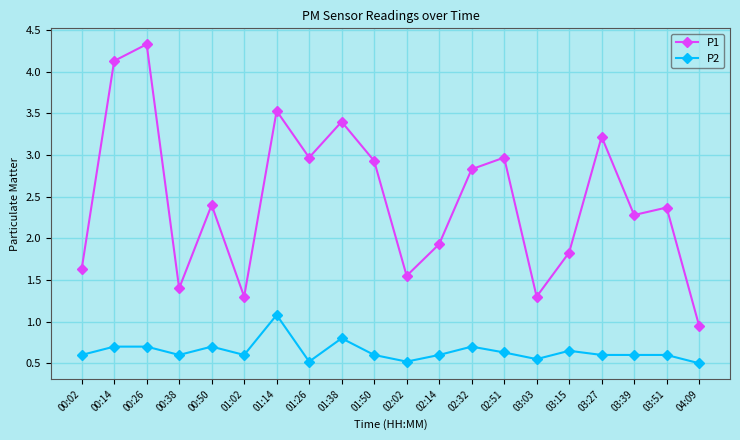

What is the maximum value for P1?

4.3